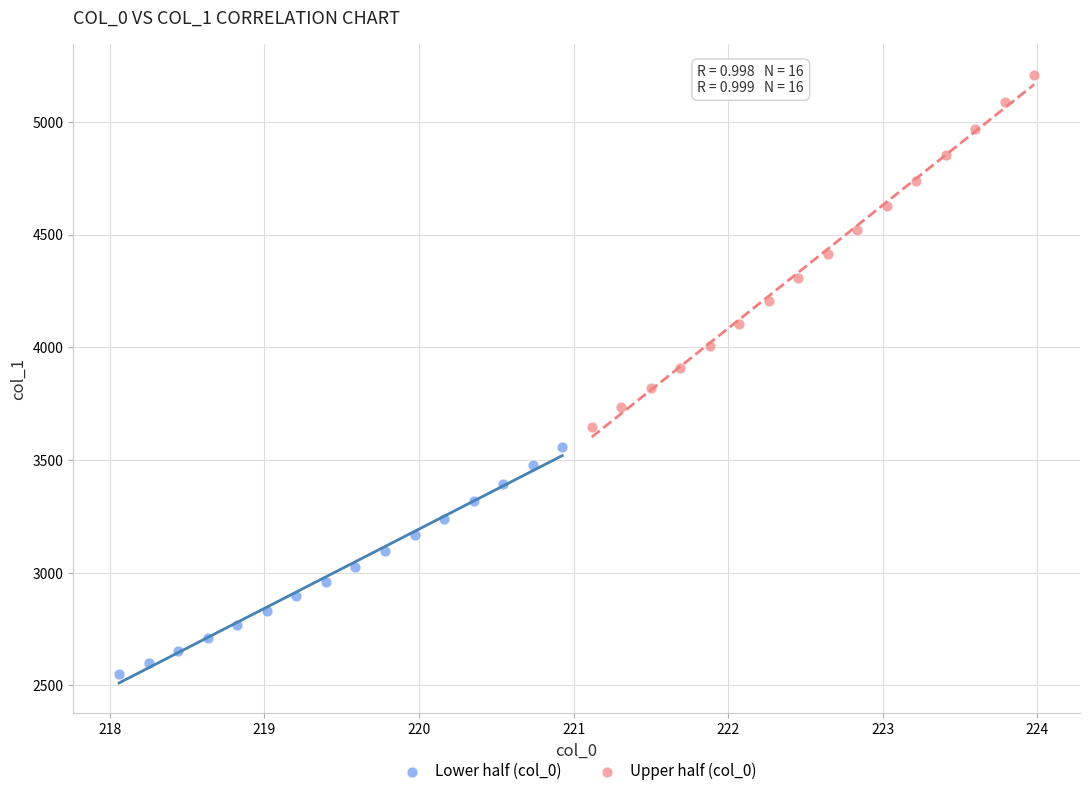

Which series contains the lowest Y value?

Lower half (col_0)